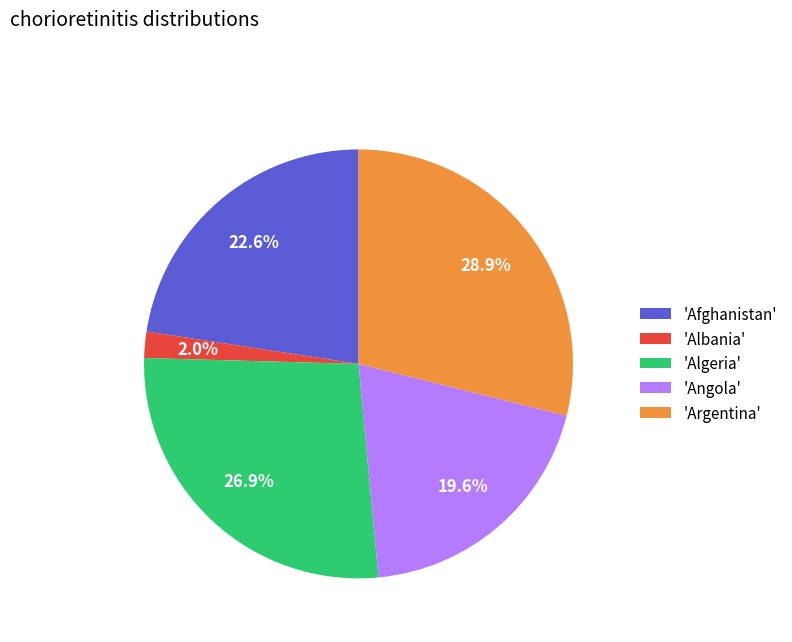

Rank the categories by value from highest to lowest.

'Argentina', 'Algeria', 'Afghanistan', 'Angola', 'Albania'